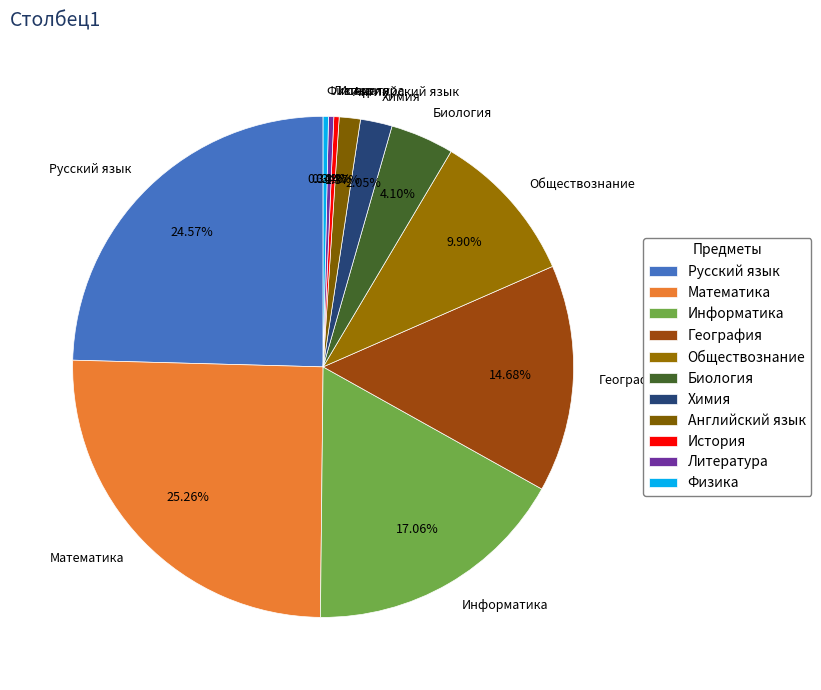

Which slice is the largest?

Математика